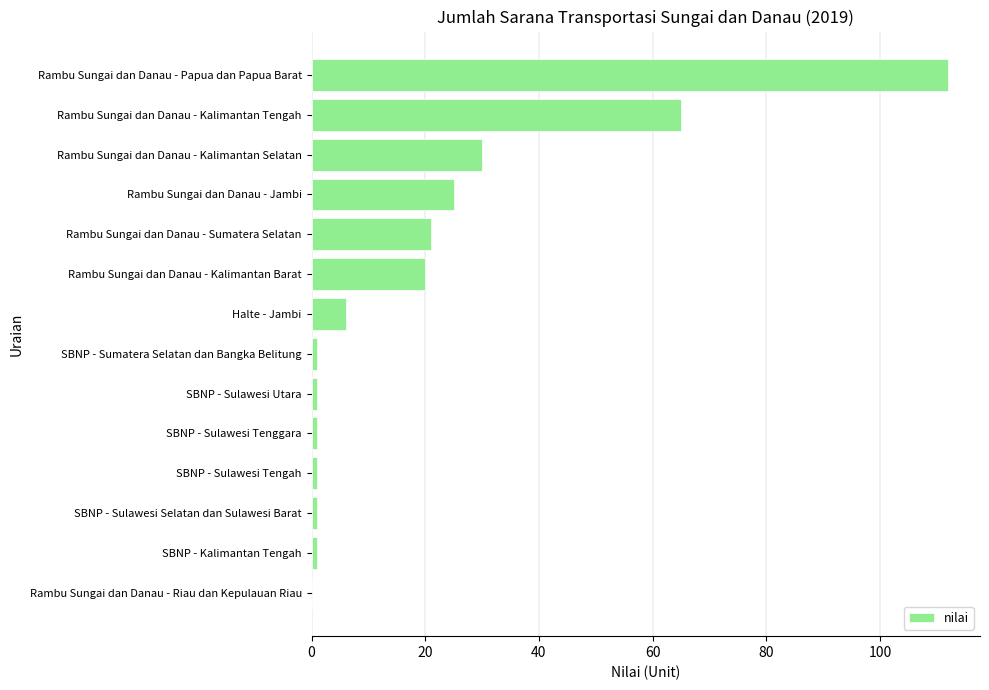

The chart shows a value of 51 at Rambu Sungai dan Danau - Riau dan Kepulauan Riau. True or false?

False